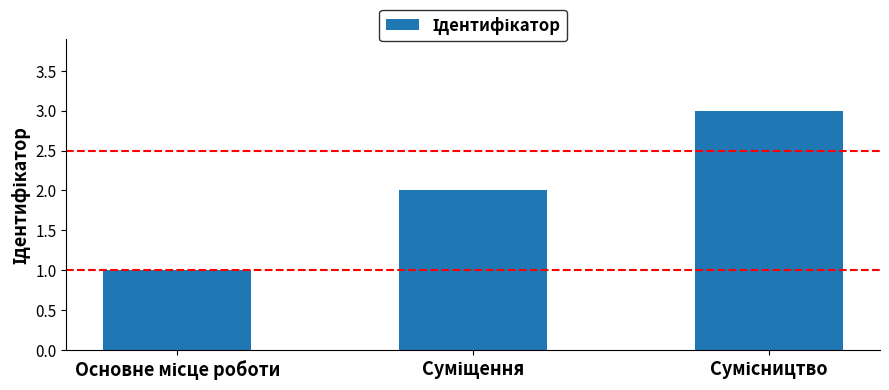

What is the smallest value displayed?

1